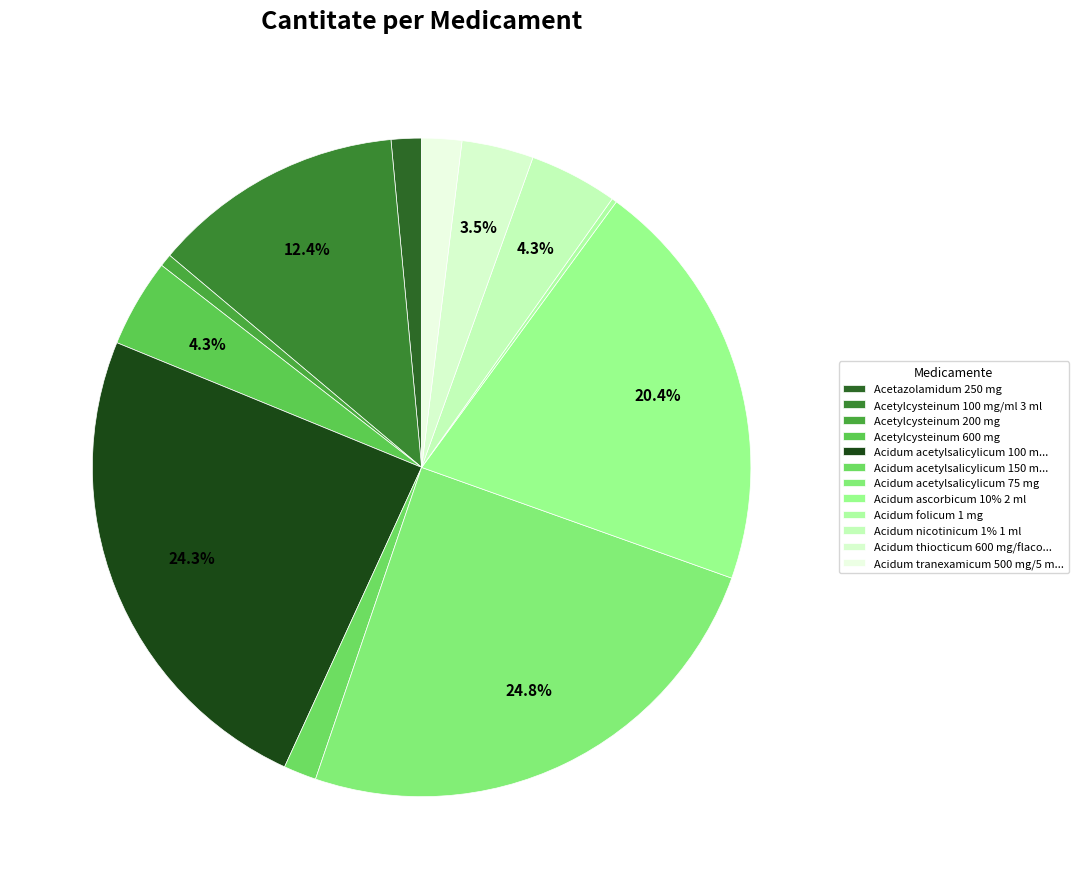

Which slice is the largest?

Acidum acetylsalicylicum 75 mg